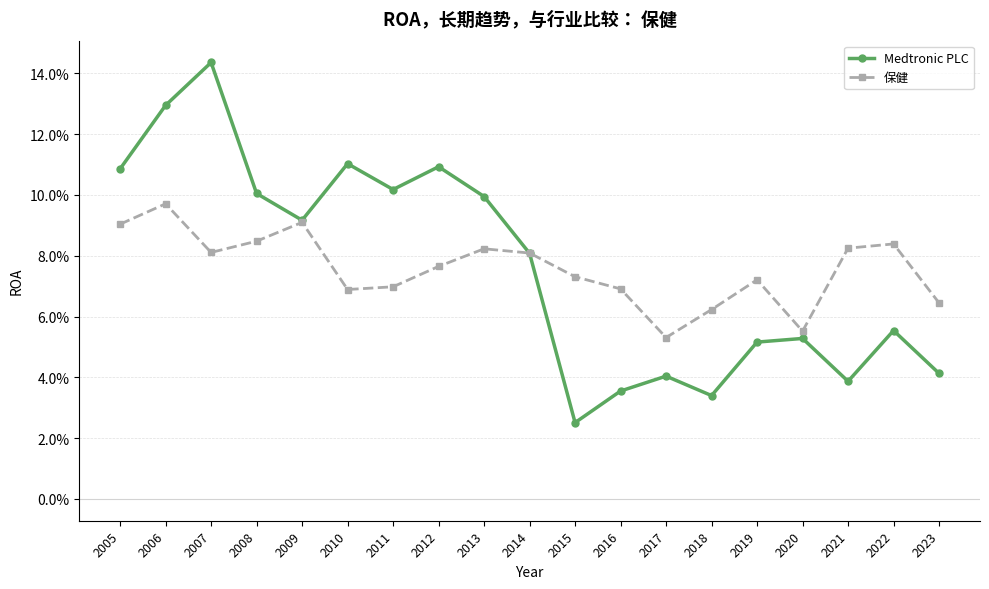

What are all the series names shown in the legend?

Medtronic PLC, 保健